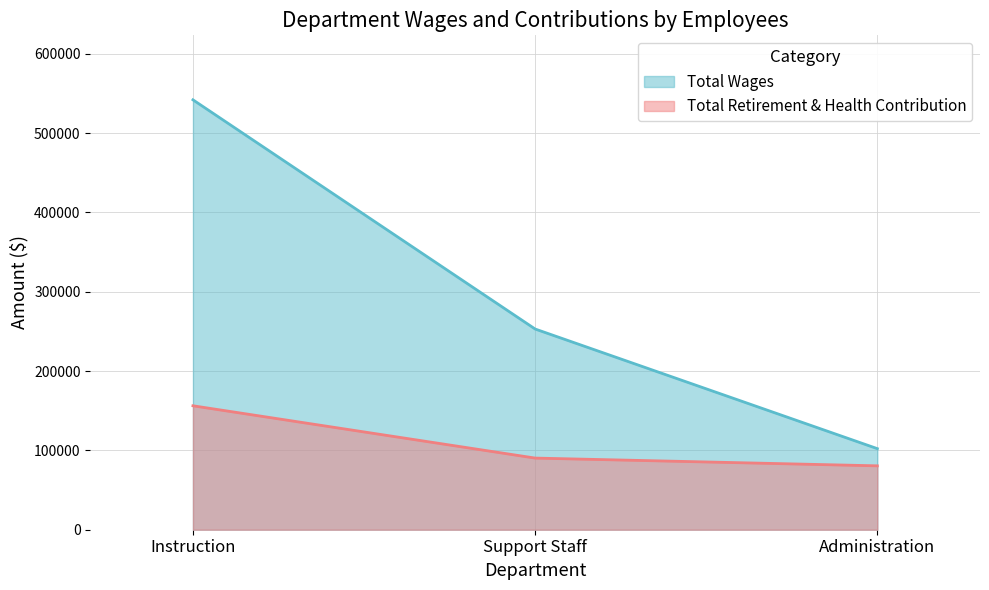

True or false: Total Retirement & Health Contribution has a value of 80552 at Administration.

True